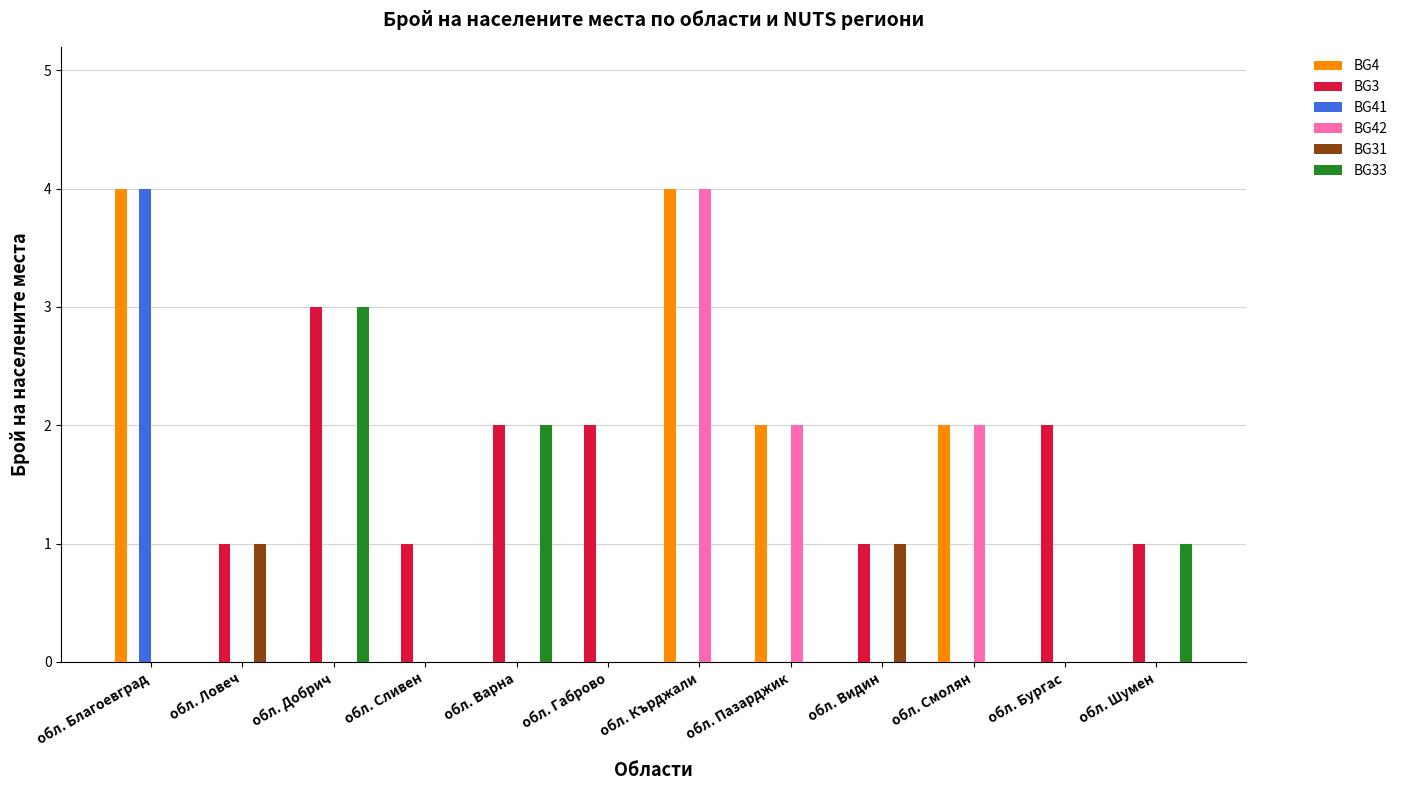

What is the maximum value for BG42?

4